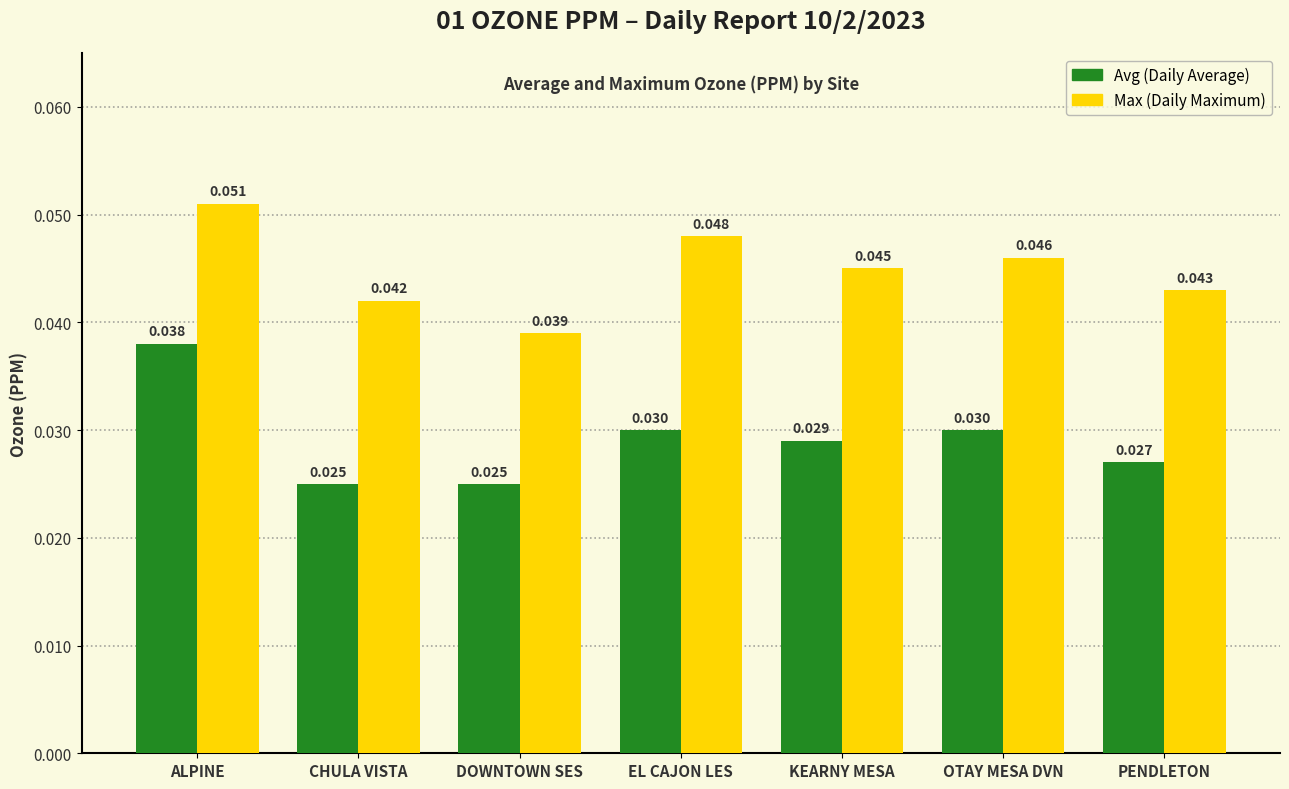

How many distinct data groups are displayed?

2